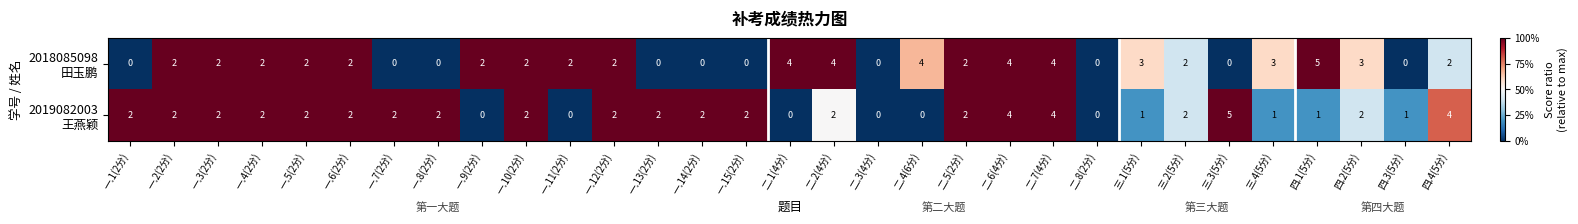

What is the total value across all series at 一.2(2分)?

4